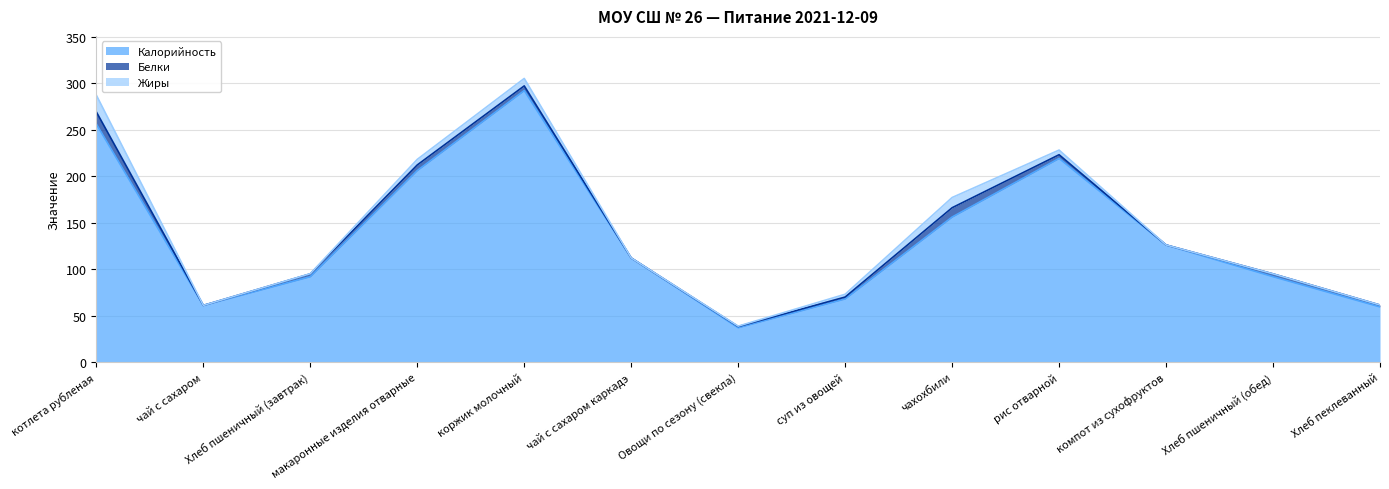

What is the value of the Жиры (line) point at the 2nd from the left?

61.0